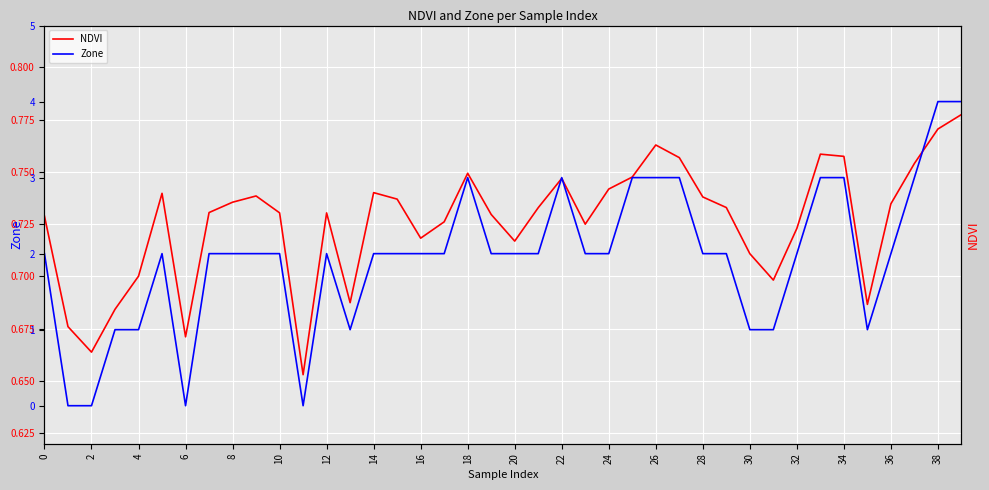

Which series has the largest total across all categories?

Zone